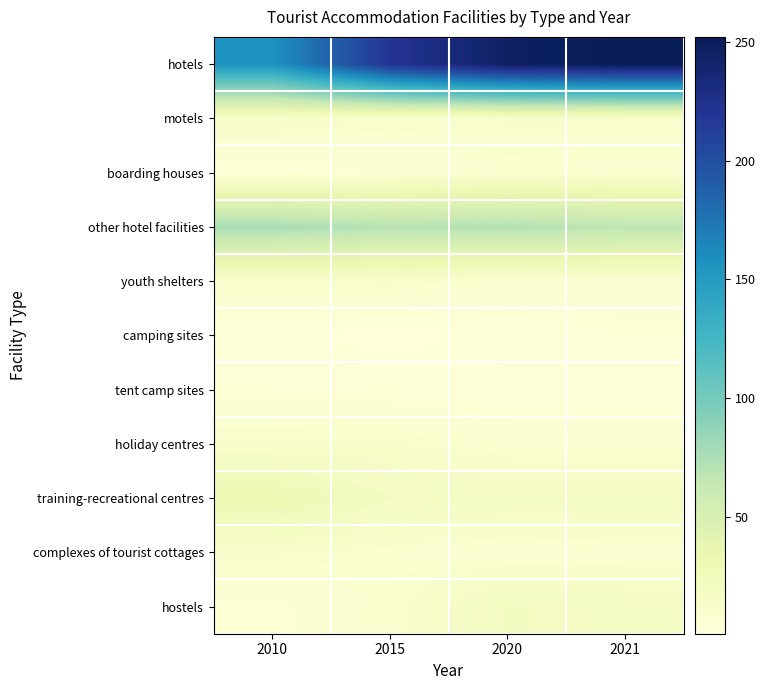

Which series changed the most between 2020 and 2021?

hotels